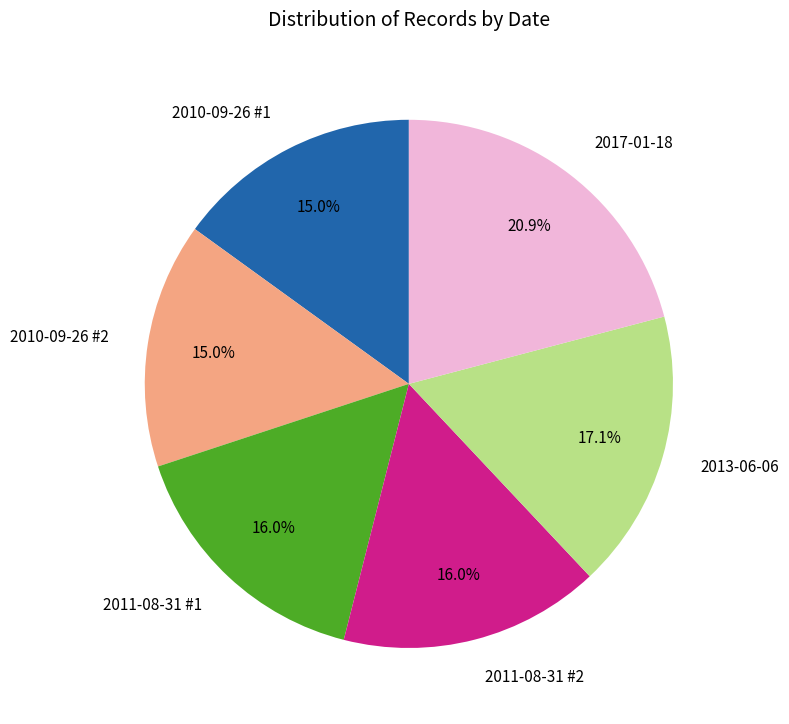

Between 2011-08-31 #1 and 2013-06-06, which is larger?

2013-06-06